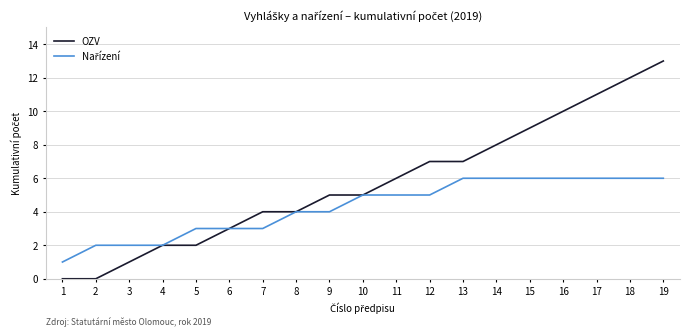

Does the chart display data point markers on the line(s)?

No